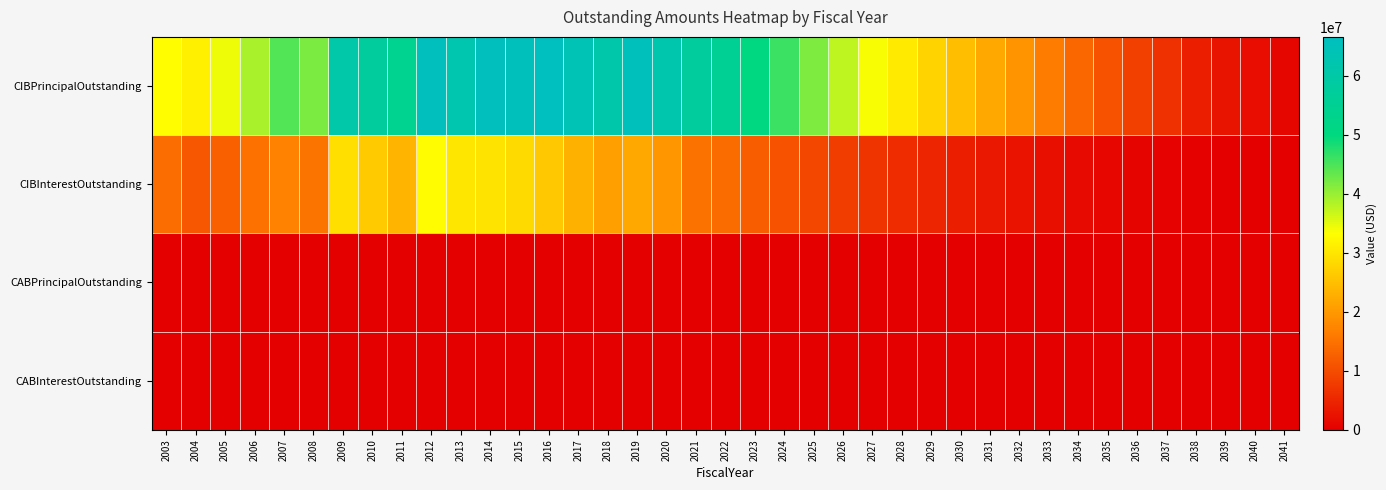

List the series in order of their peak value, lowest first.

CABPrincipalOutstanding, CABInterestOutstanding, CIBInterestOutstanding, CIBPrincipalOutstanding